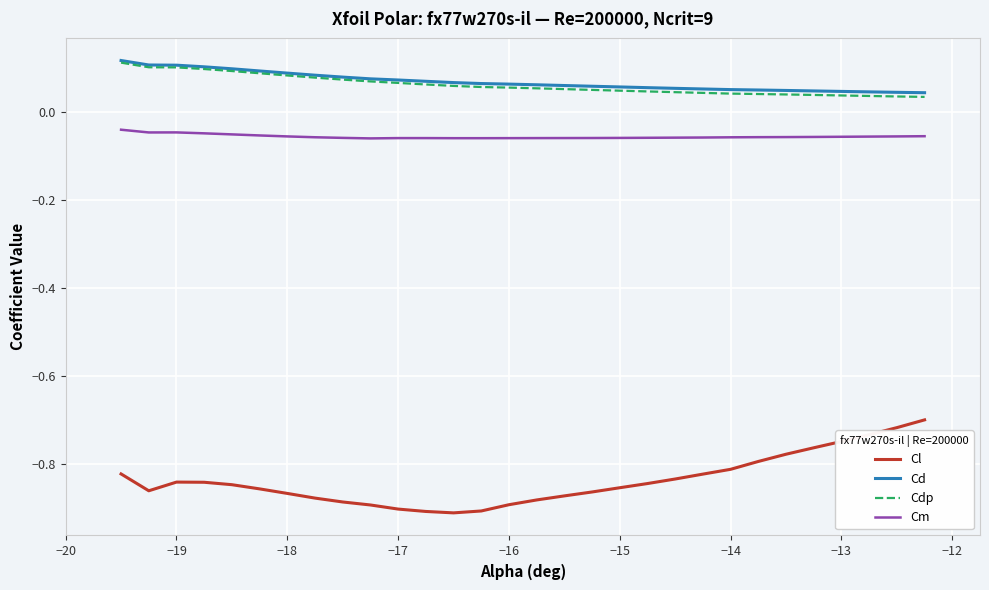

True or false: Cd and Cl cross at least once.

False